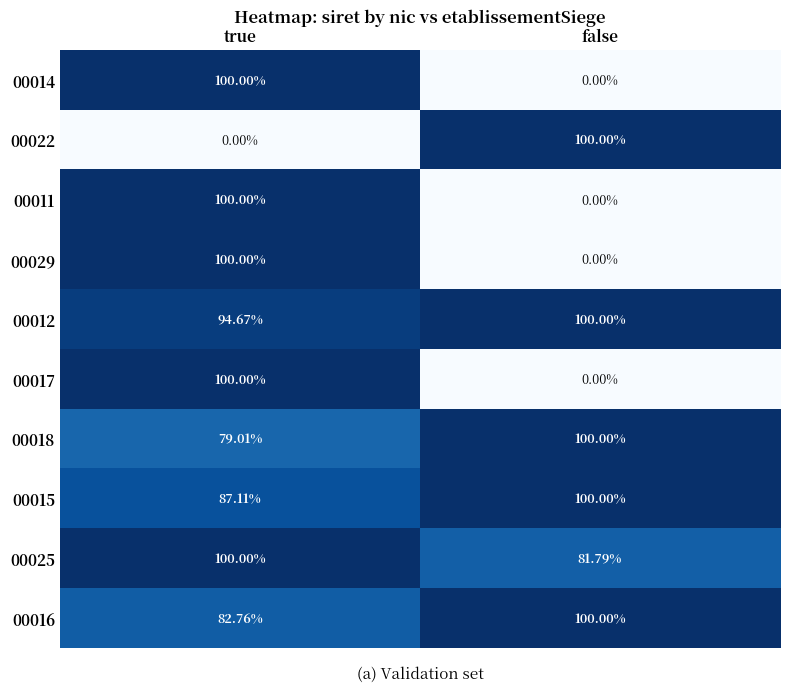

What is the spread (max minus min) of values at true?

100.0